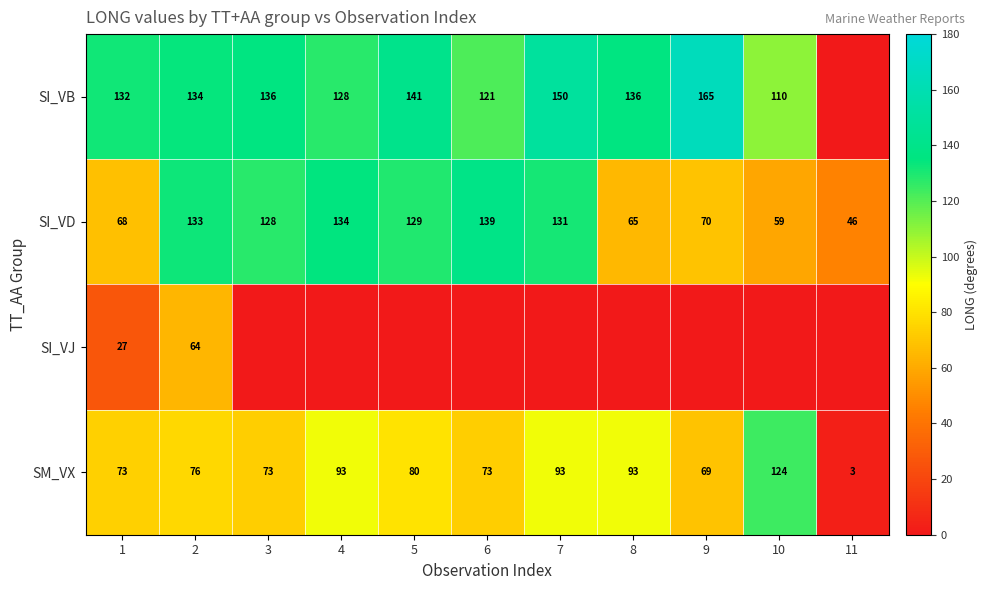

What is the total value across all series at 2?

407